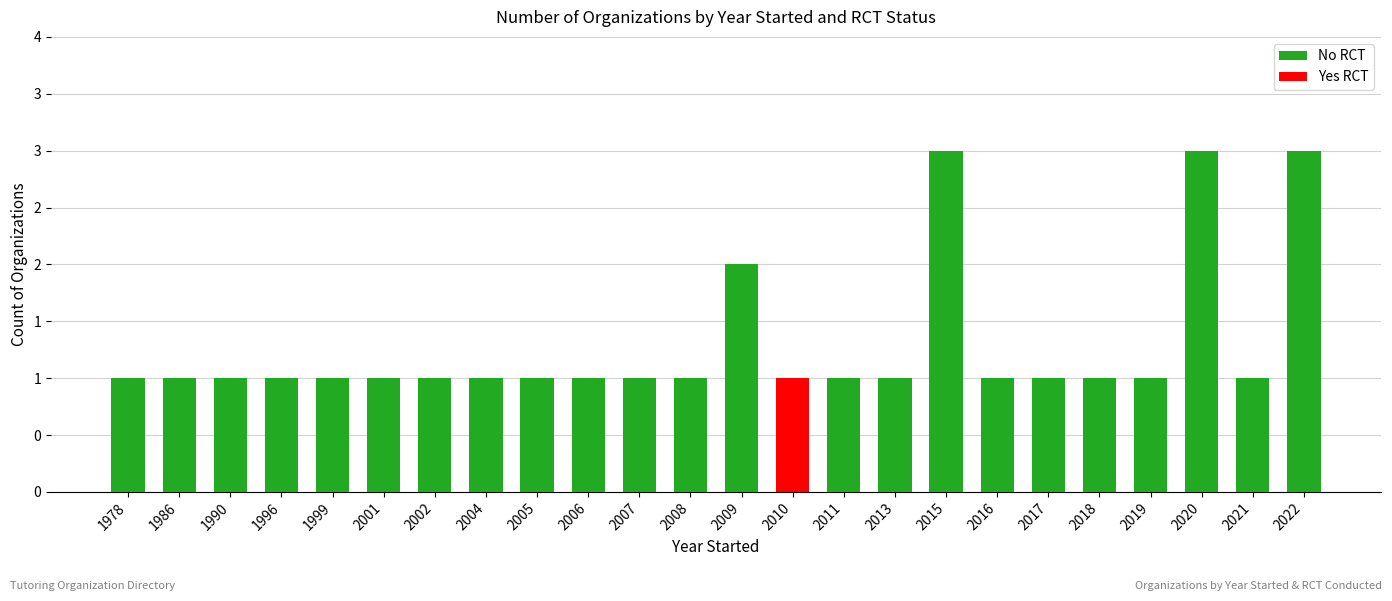

How many data points in No RCT are above 1?

4